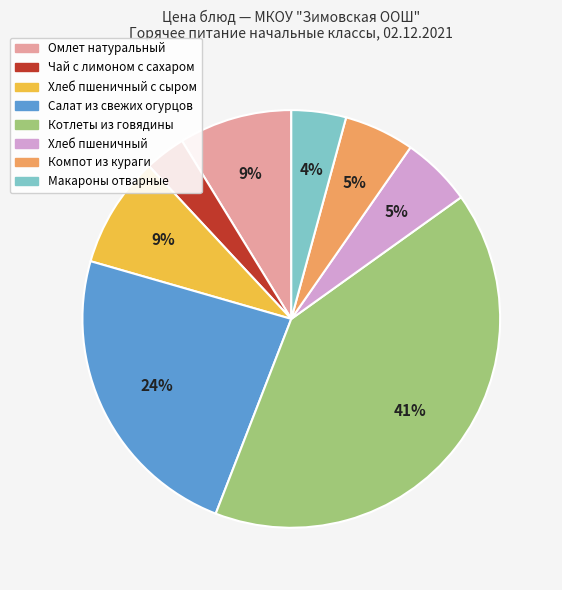

Does any single category account for the majority?

No